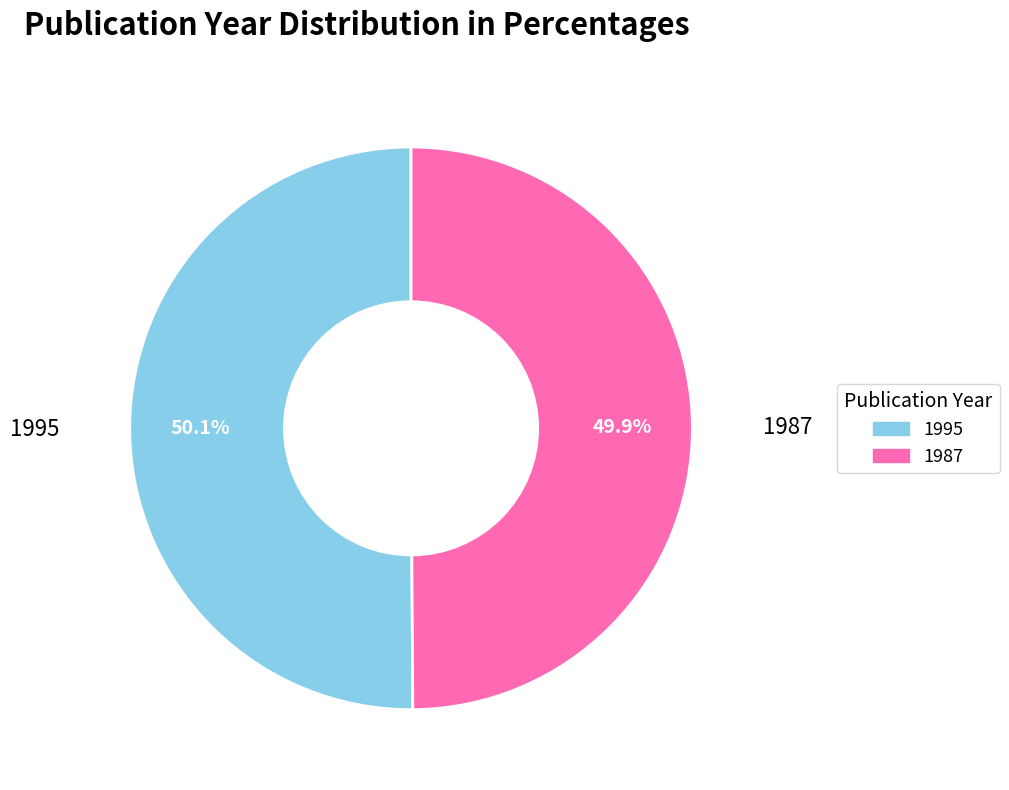

What portion of the pie excludes 1987?

50.1%